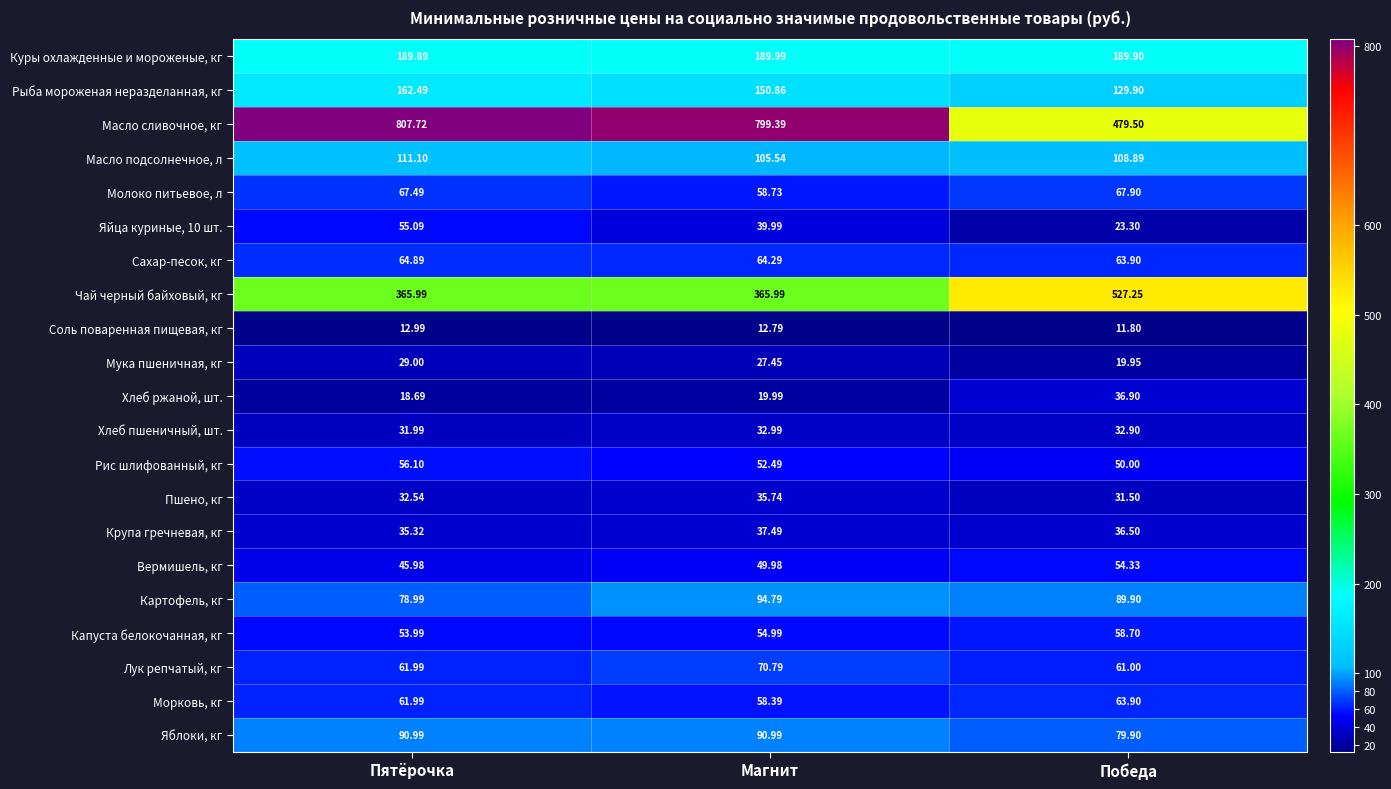

Rank the series by their maximum value, from lowest to highest.

Соль поваренная пищевая, кг, Мука пшеничная, кг, Хлеб пшеничный, шт., Пшено, кг, Хлеб ржаной, шт., Крупа гречневая, кг, Вермишель, кг, Яйца куриные, 10 шт., Рис шлифованный, кг, Капуста белокочанная, кг, Морковь, кг, Сахар-песок, кг, Молоко питьевое, л, Лук репчатый, кг, Яблоки, кг, Картофель, кг, Масло подсолнечное, л, Рыба мороженая неразделанная, кг, Куры охлажденные и мороженые, кг, Чай черный байховый, кг, Масло сливочное, кг